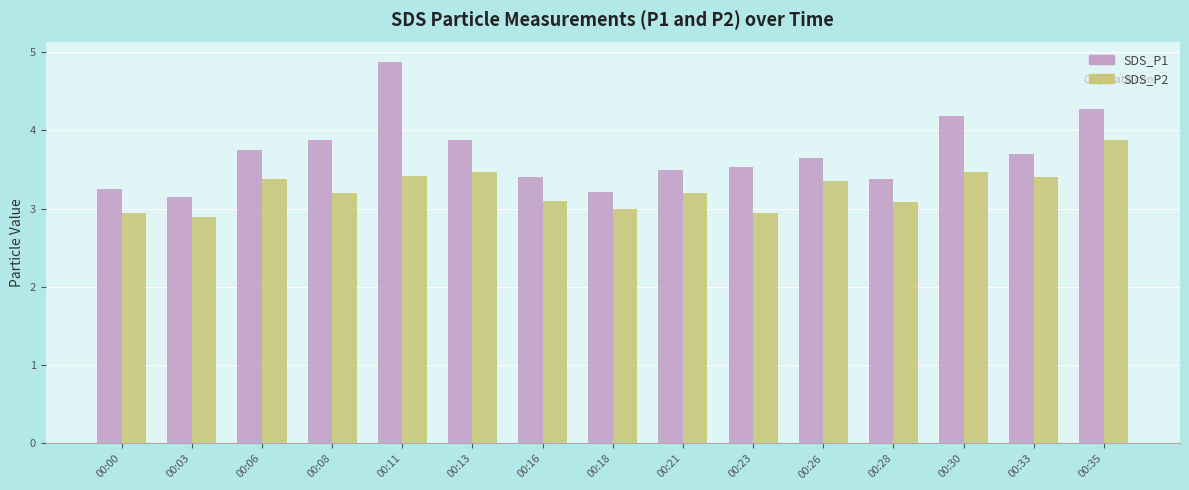

What is the difference between the maximum and minimum values in the SDS_P2 series?

1.0